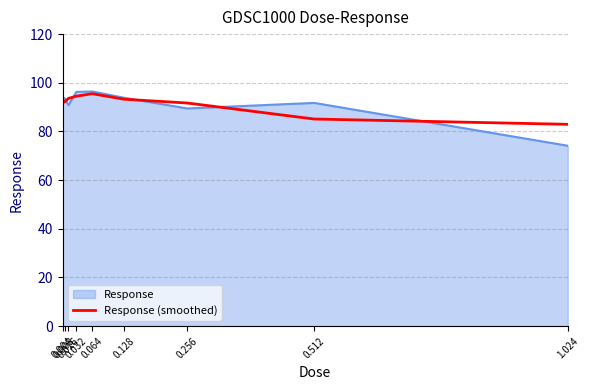

What is the lowest value of the Response (smoothed) series?

82.9